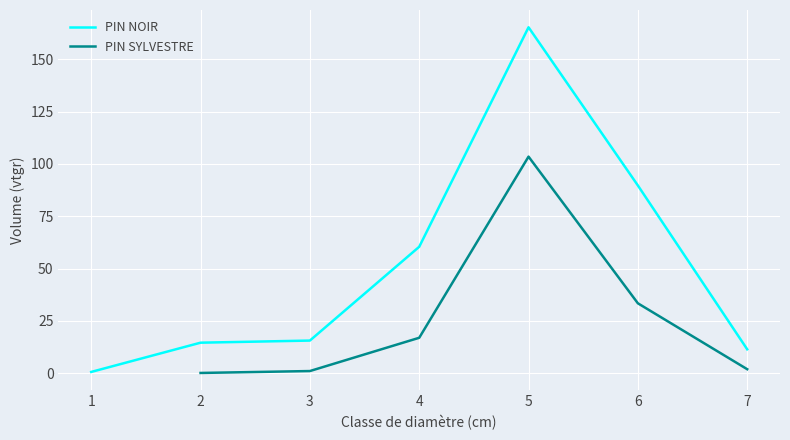

Is it true that PIN NOIR equals 105.1 at 4?

False